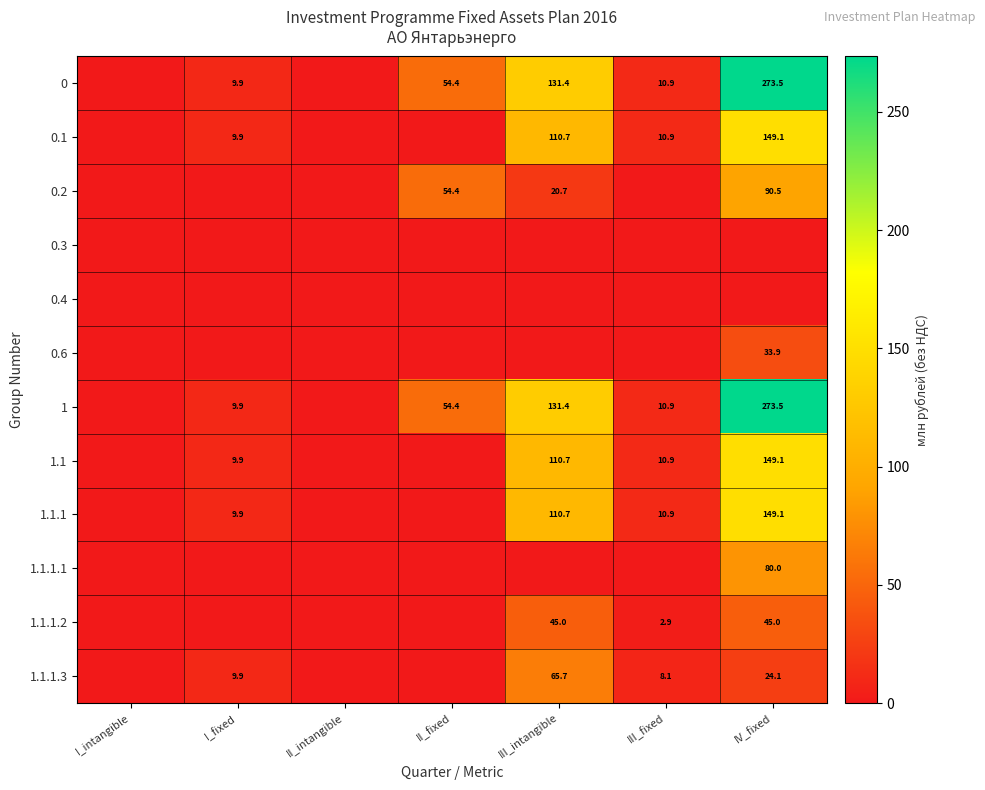

What is the sum of the 0 values at IV_fixed and I_fixed?

283.4